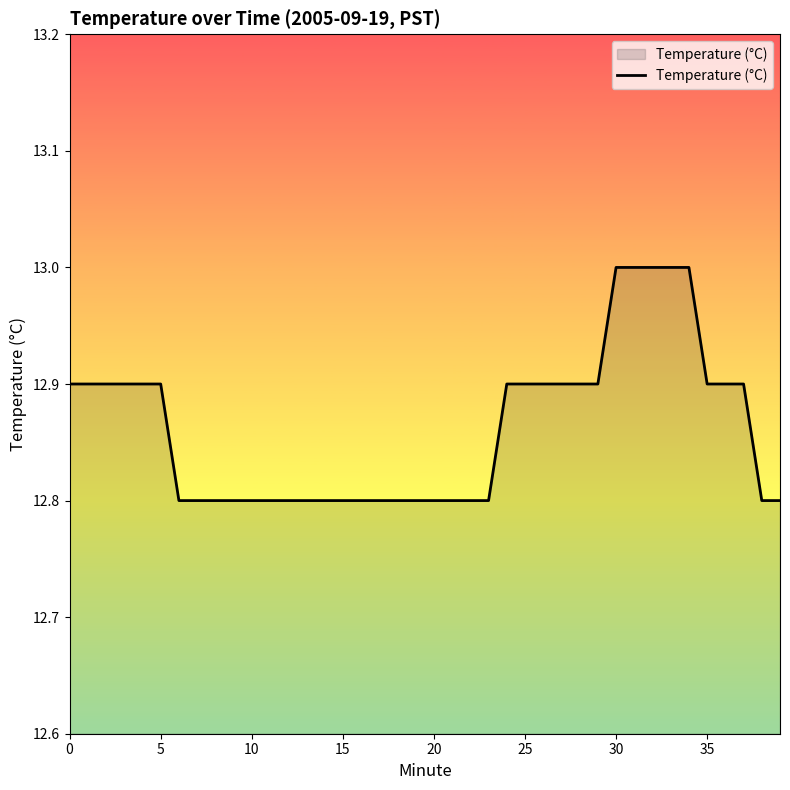

What is the maximum value shown in the chart?

13.0